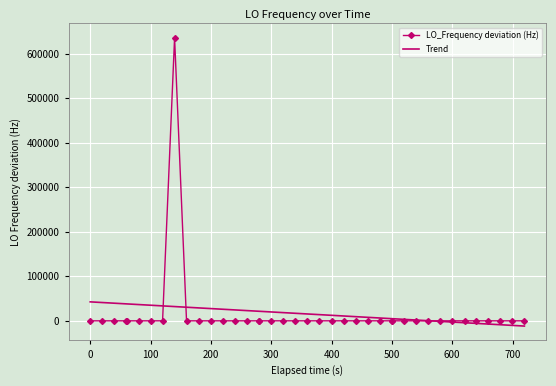

What is the highest value of the Trend series?

42643.0